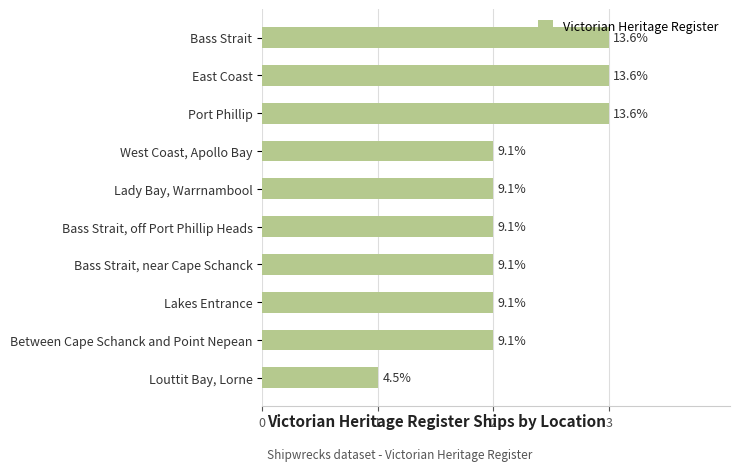

How many bars are there in total?

10